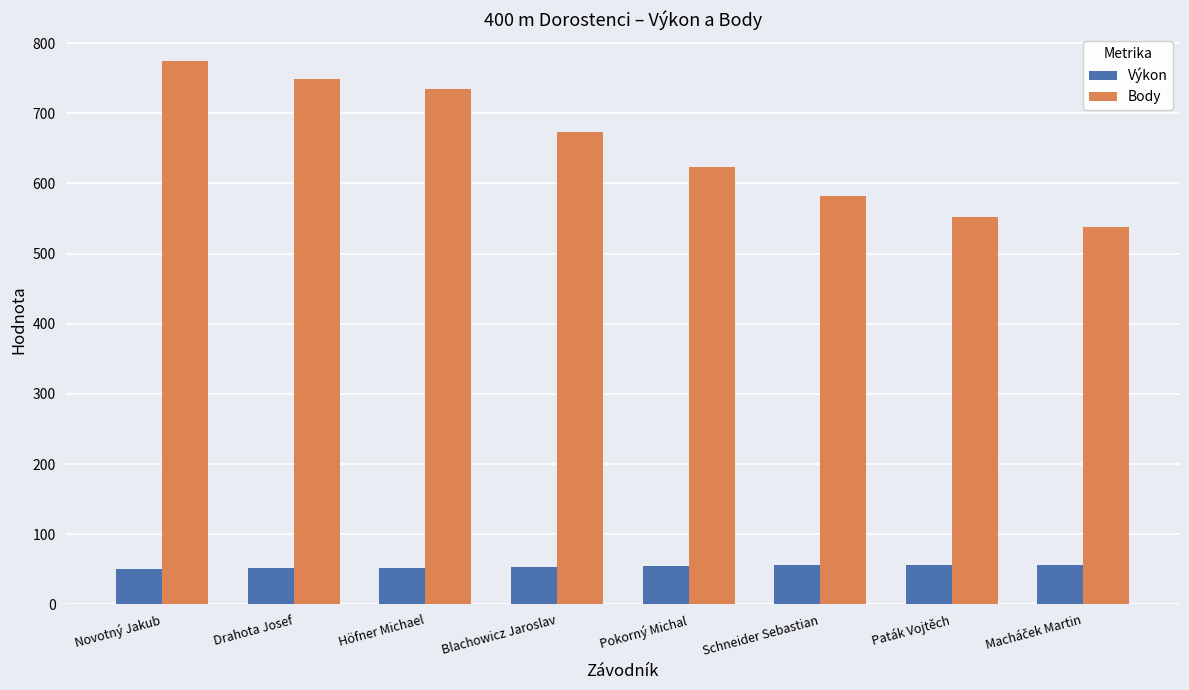

Is the value of Výkon at Paták Vojtěch greater than the value of Body at Pokorný Michal?

No